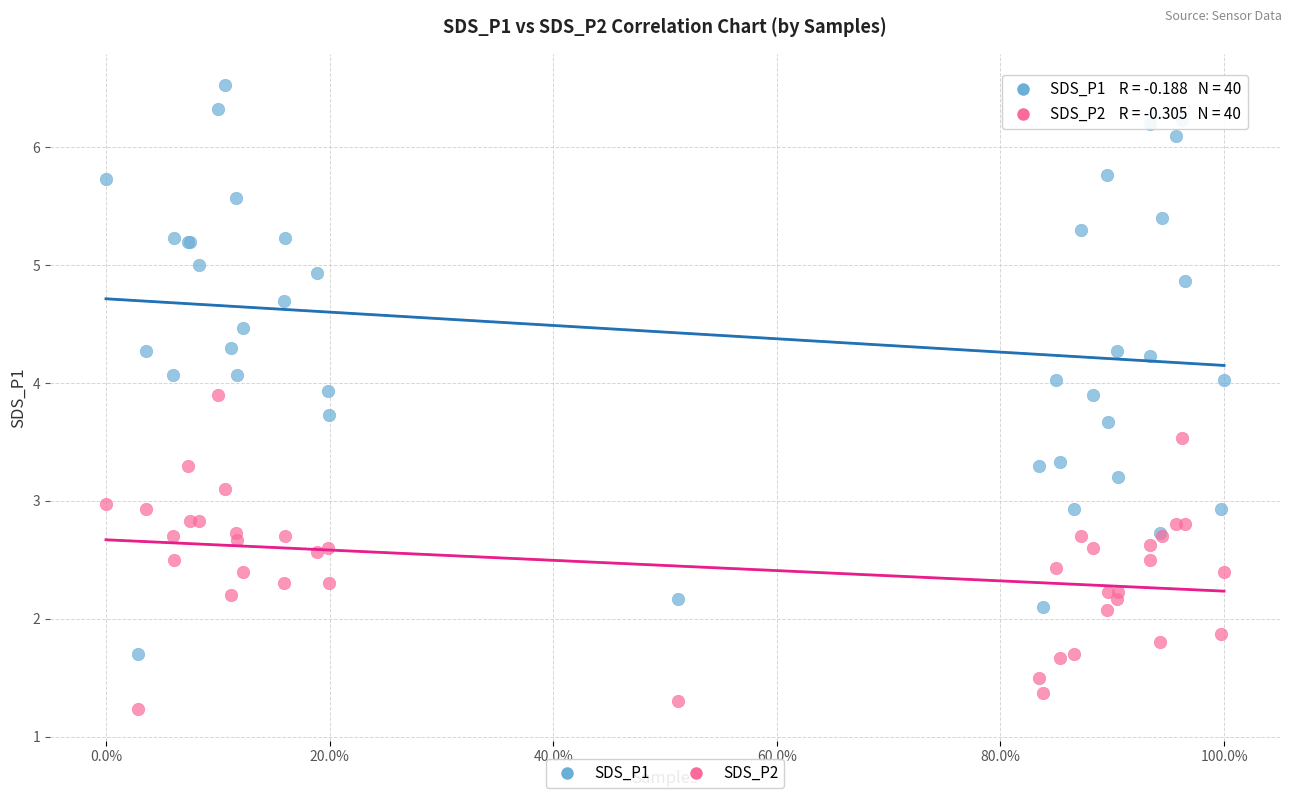

Which series has the largest Y range (max minus min)?

SDS_P1